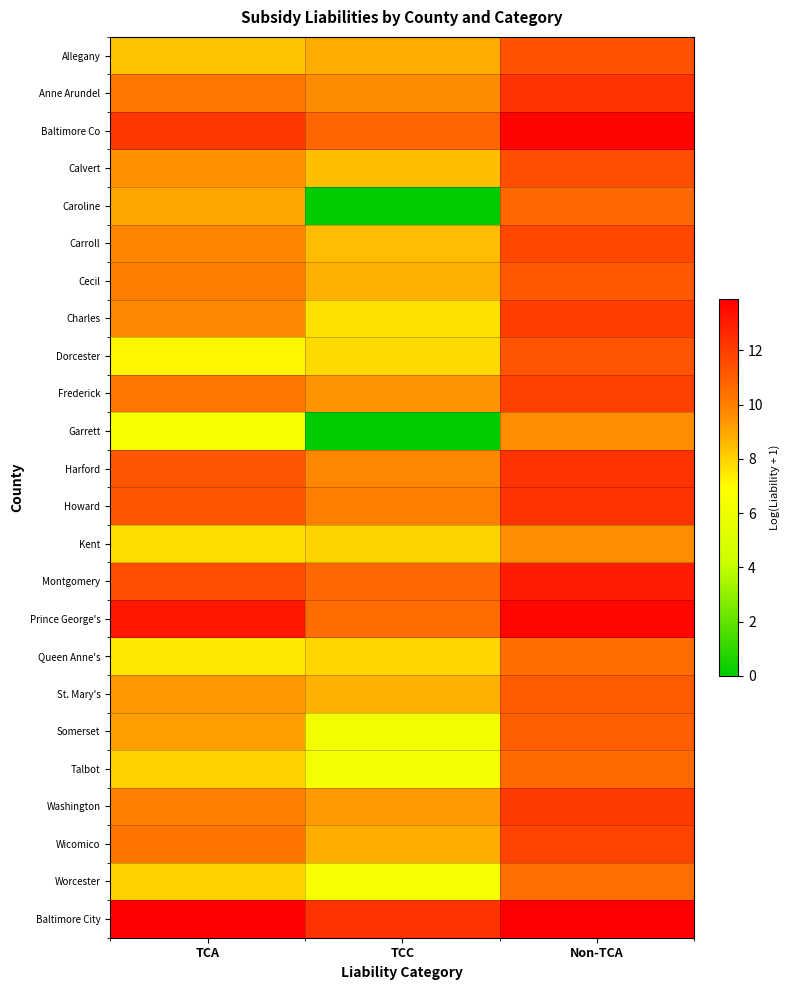

Reading left to right, transcribe all the data shown in this chart.

Allegany: TCA=8.3	TCC=8.9	Non-TCA=11.3
Anne Arundel: TCA=10.3	TCC=9.6	Non-TCA=12.3
Baltimore Co: TCA=12.1	TCC=10.8	Non-TCA=13.7
Calvert: TCA=9.5	TCC=8.4	Non-TCA=11.5
Caroline: TCA=9.0	TCC=0.0	Non-TCA=10.7
Carroll: TCA=9.8	TCC=8.5	Non-TCA=11.7
Cecil: TCA=10.0	TCC=8.8	Non-TCA=11.2
Charles: TCA=9.7	TCC=7.6	Non-TCA=12.0
Dorcester: TCA=7.1	TCC=7.8	Non-TCA=11.2
Frederick: TCA=10.3	TCC=9.4	Non-TCA=11.8
Garrett: TCA=6.7	TCC=0.0	Non-TCA=9.6
Harford: TCA=11.3	TCC=9.7	Non-TCA=12.3
Howard: TCA=11.2	TCC=10.0	Non-TCA=12.3
Kent: TCA=7.7	TCC=8.0	Non-TCA=9.6
Montgomery: TCA=11.5	TCC=10.7	Non-TCA=13.0
Prince George's: TCA=13.2	TCC=10.6	Non-TCA=13.6
Queen Anne's: TCA=7.5	TCC=7.9	Non-TCA=10.6
St. Mary's: TCA=9.3	TCC=8.8	Non-TCA=11.0
Somerset: TCA=9.2	TCC=6.2	Non-TCA=11.0
Talbot: TCA=8.0	TCC=6.4	Non-TCA=10.6
Washington: TCA=9.9	TCC=9.3	Non-TCA=12.1
Wicomico: TCA=10.4	TCC=8.8	Non-TCA=11.8
Worcester: TCA=8.0	TCC=6.7	Non-TCA=10.5
Baltimore City: TCA=13.9	TCC=12.3	Non-TCA=13.9